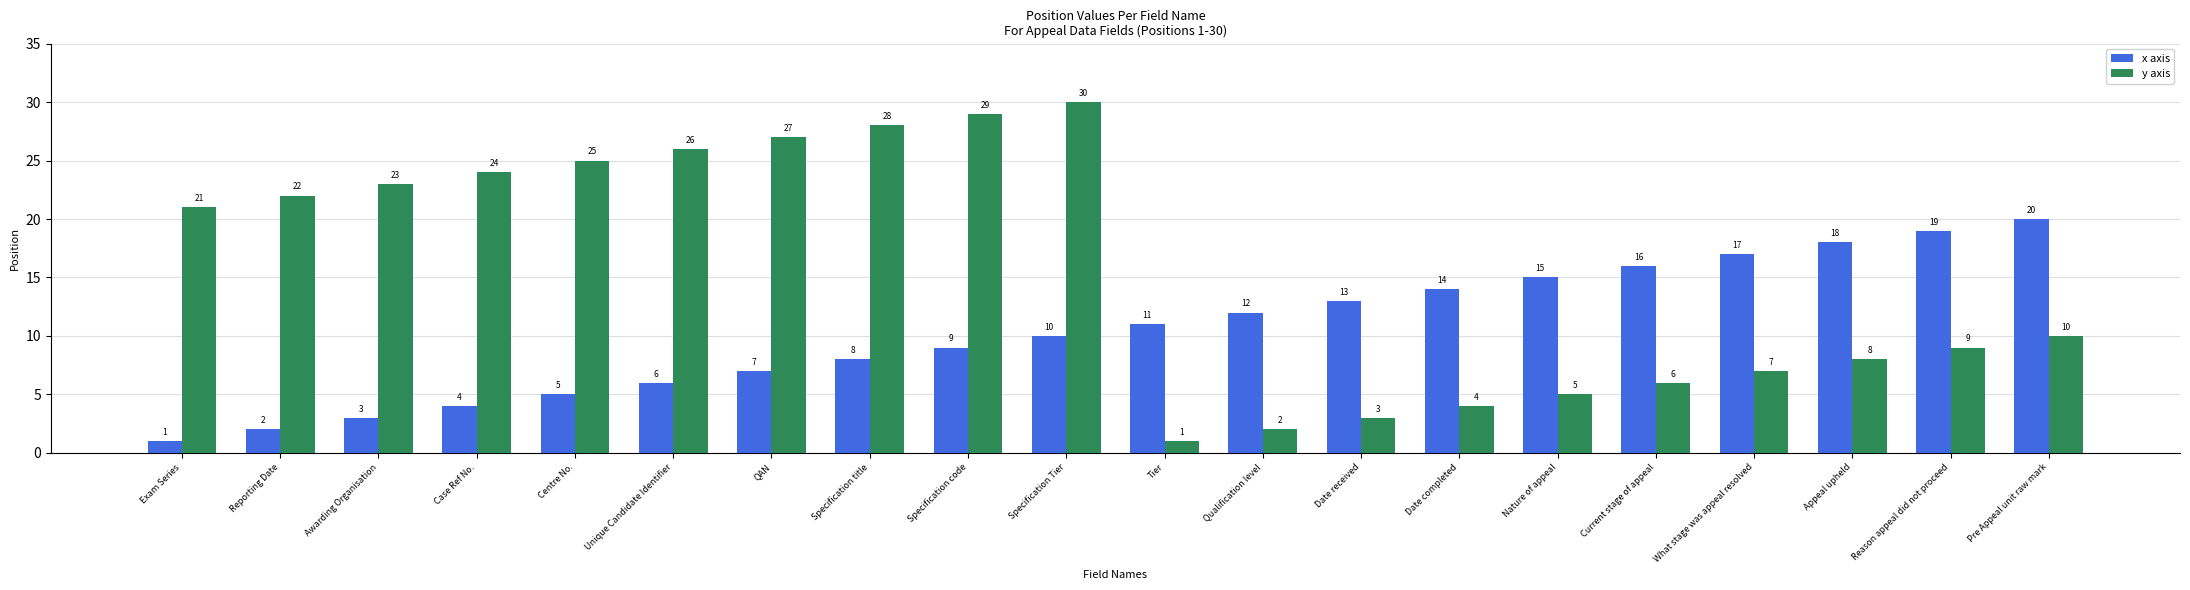

List the series in order of their overall mean, highest first.

y axis, x axis